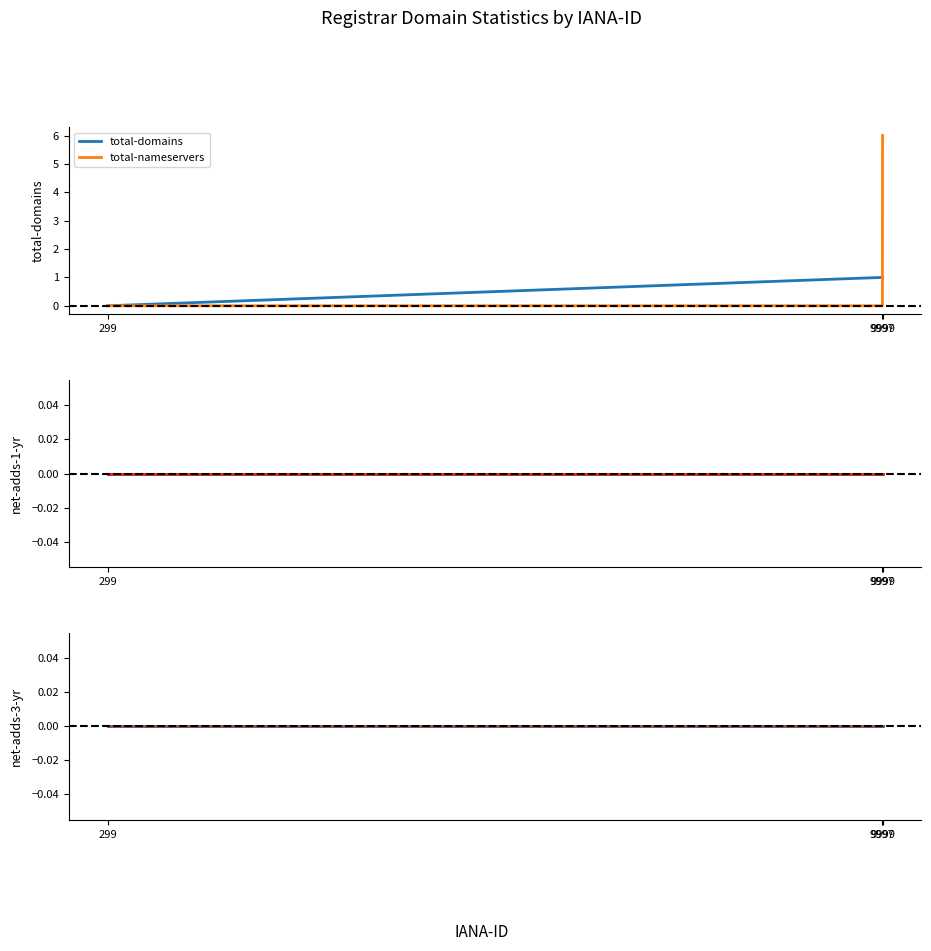

The total-domains series shows 0 at 299. True or false?

True